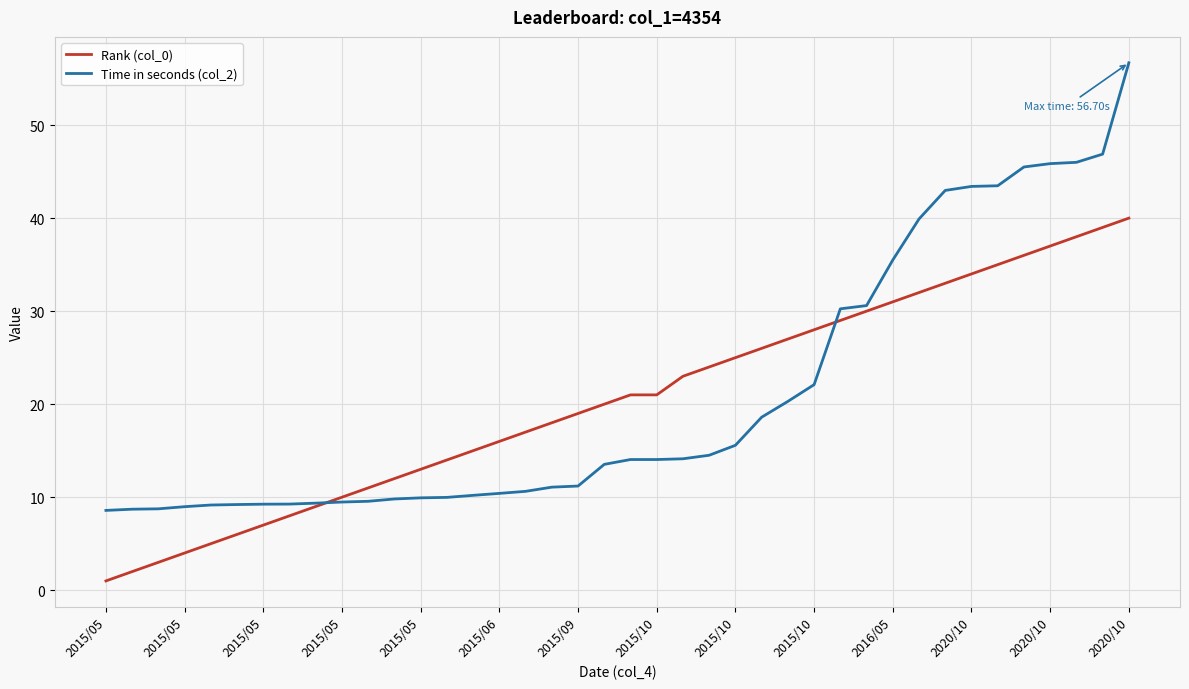

What is the greatest value displayed?

56.7